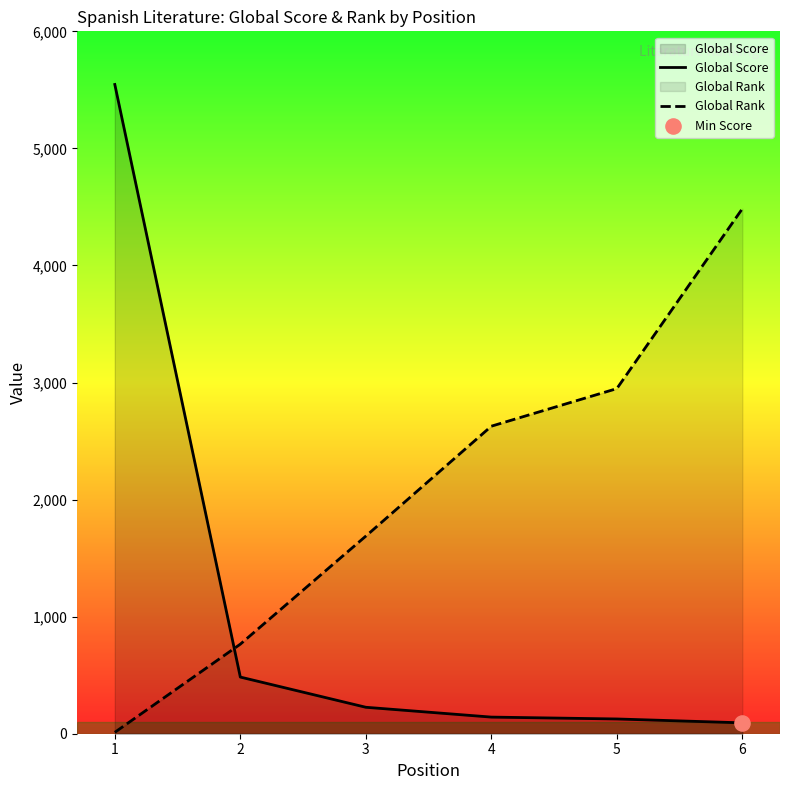

Which series contains the lowest Y value?

Global Rank